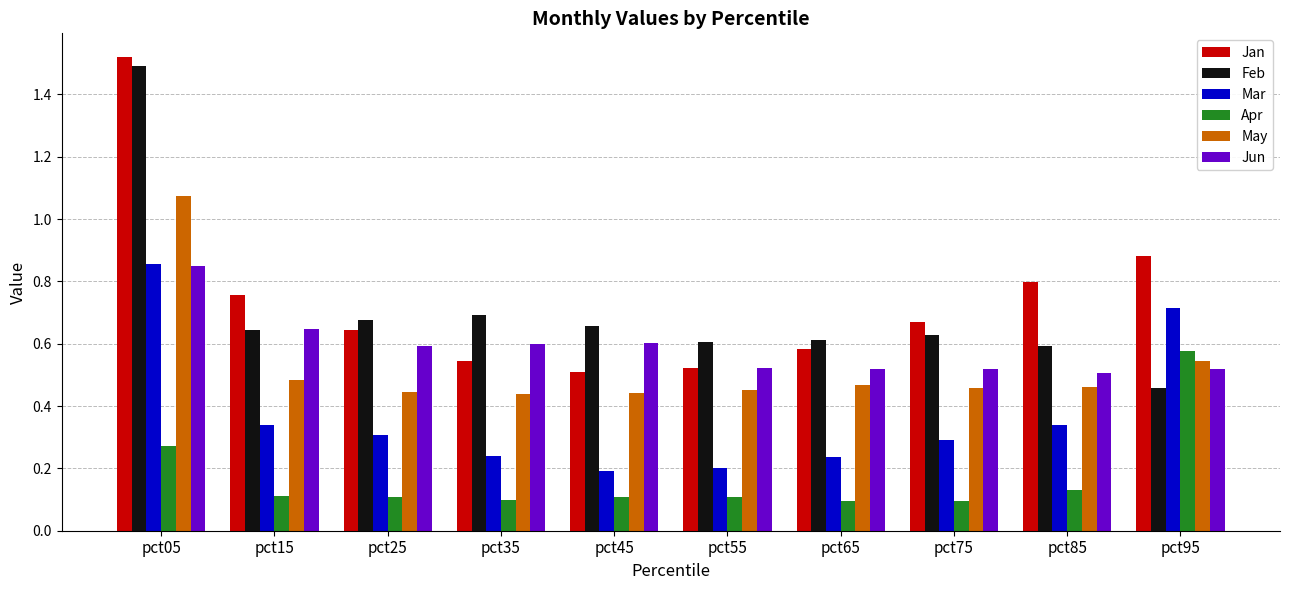

At how many categories does at least one series exceed 0?

10